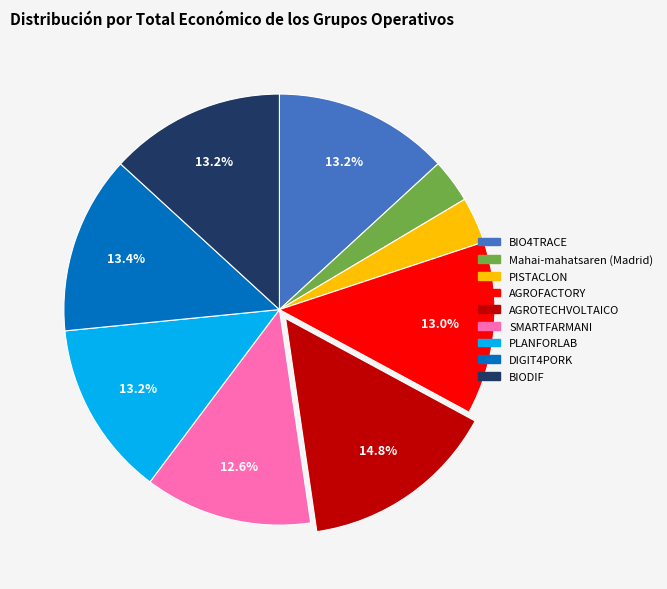

What percentage is NOT represented by BIO4TRACE?

86.8%